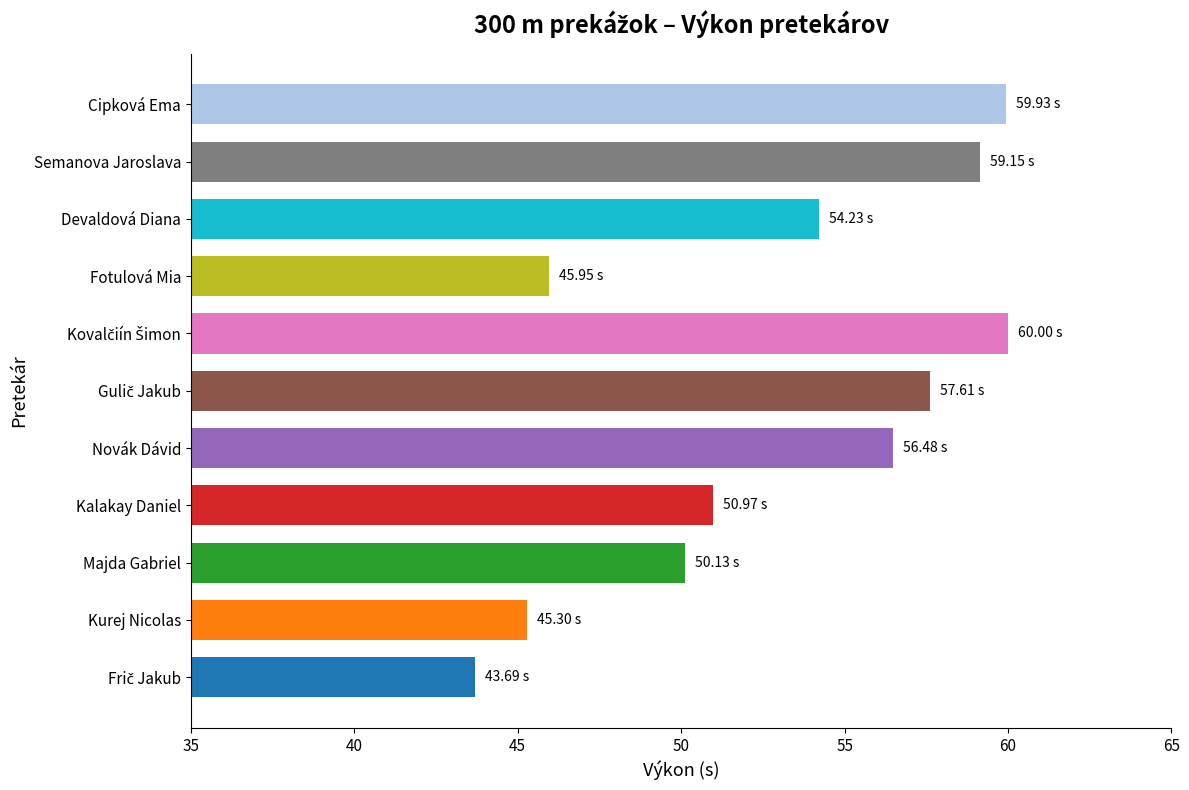

What is the difference between the second highest and minimum values?

16.2